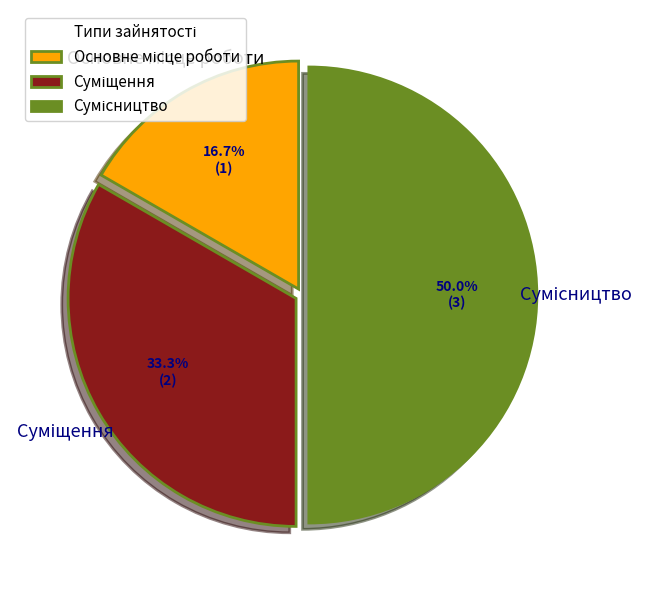

Rank the categories by value from lowest to highest.

Основне місце роботи, Суміщення, Сумісництво